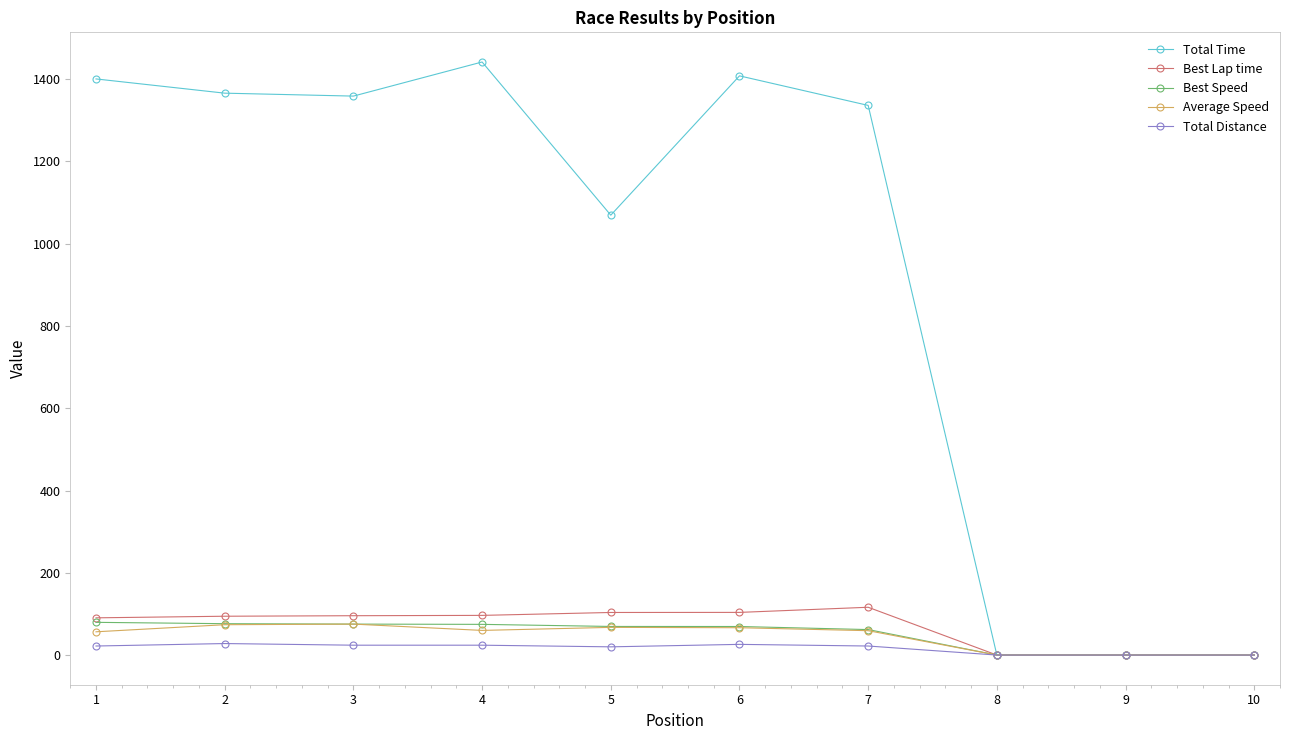

Is the value of Best Speed at 7 greater than the value of Best Lap time at 9?

Yes